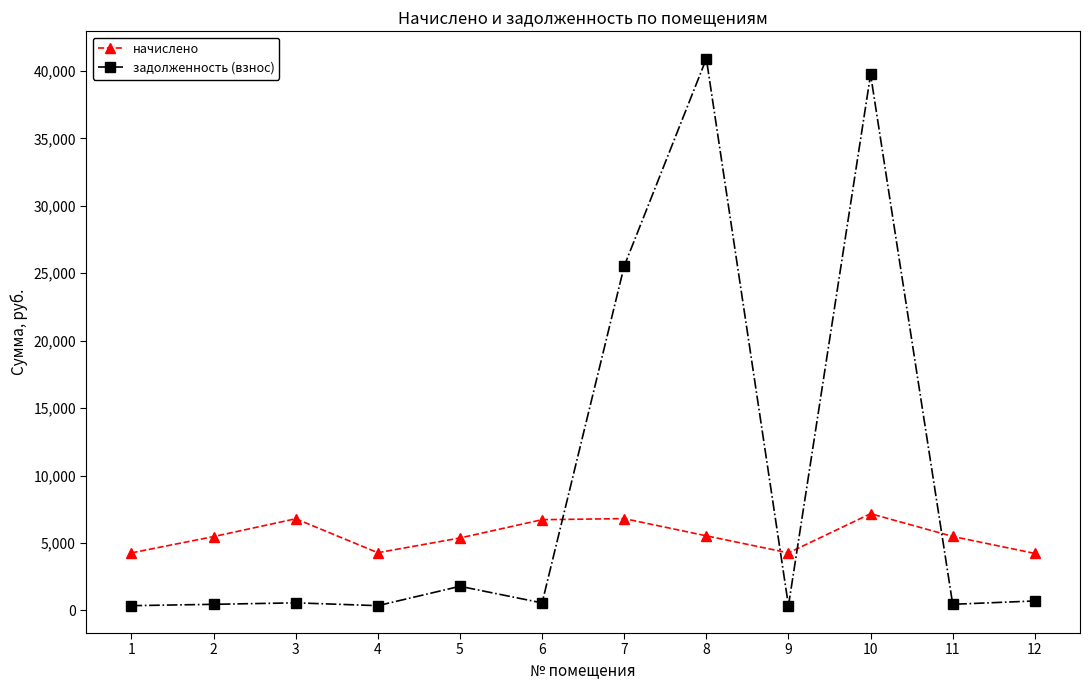

What is the greatest value displayed?

40904.0